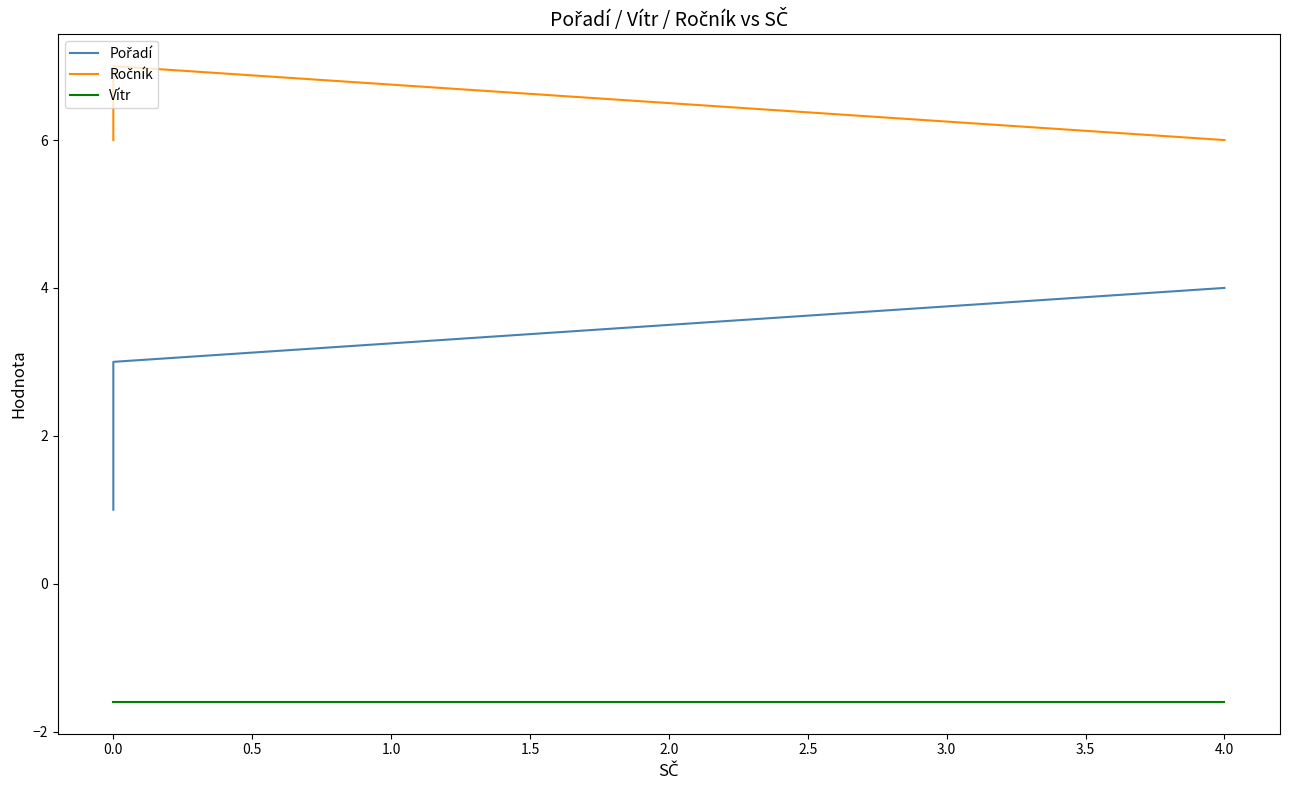

Is the value of Vítr at 0.0 greater than the value of Ročník at 0.0?

No